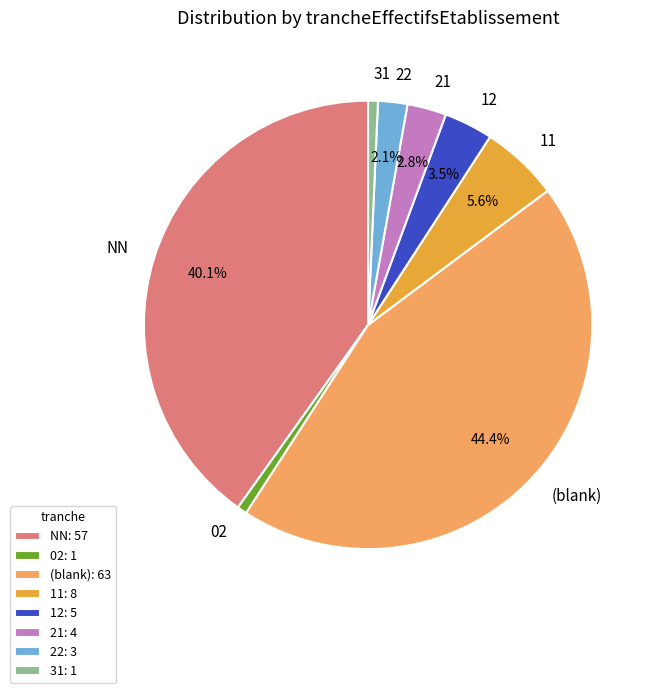

Between 21 and NN, which is larger?

NN